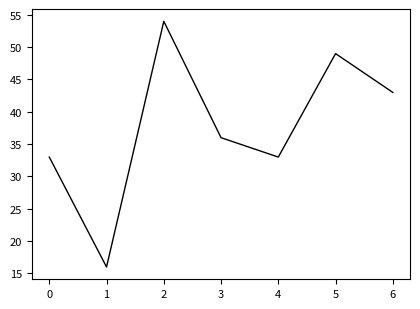

What is the average value?

38